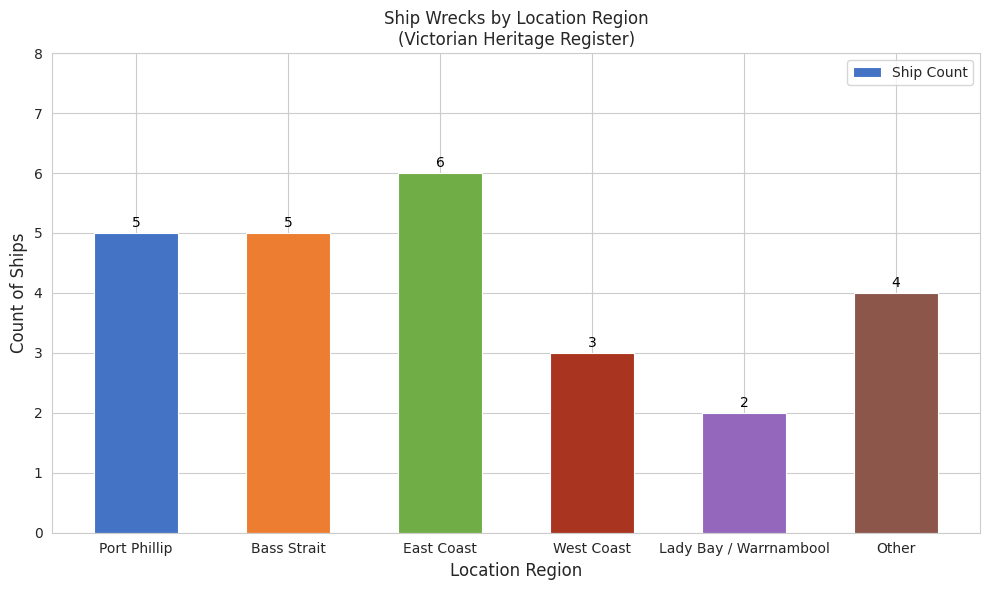

Does the chart contain stacked bars?

No